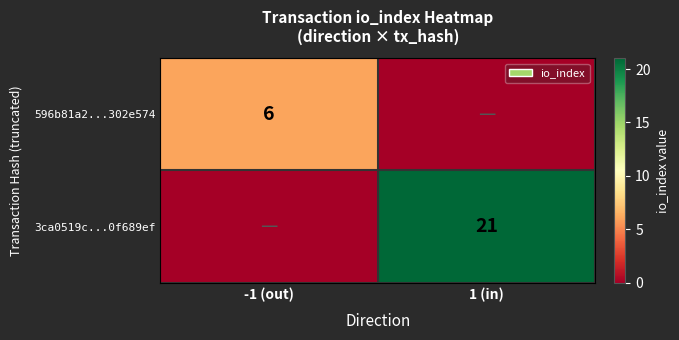

The value of 3ca0519c...0f689ef at 1 (in) is 35. True or false?

False